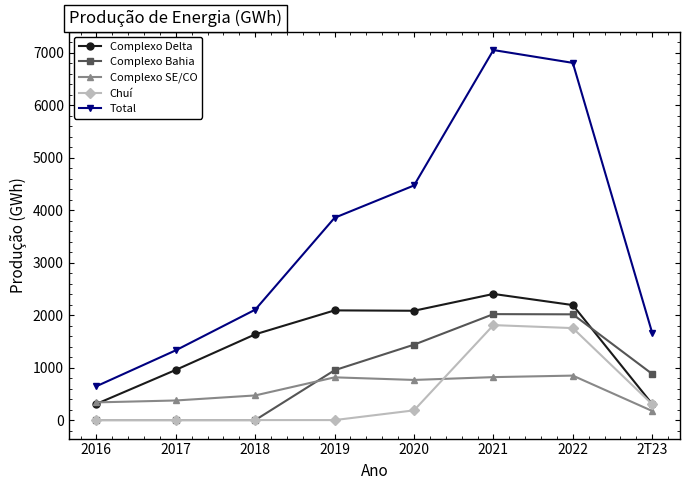

What value does the Complexo Bahia series have at 2020?

1436.8